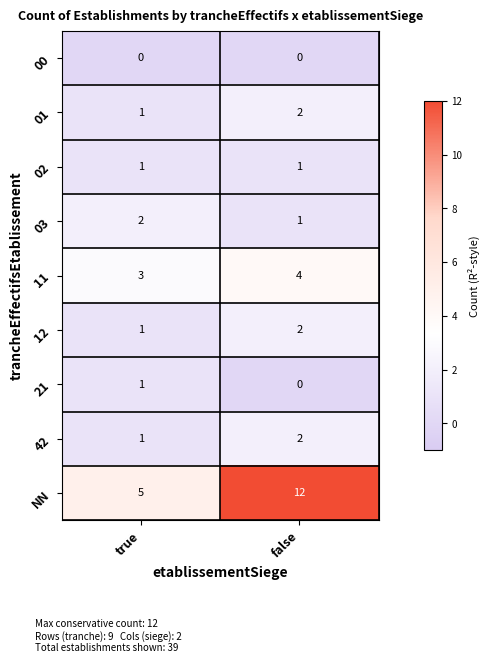

How many distinct data groups are displayed?

9